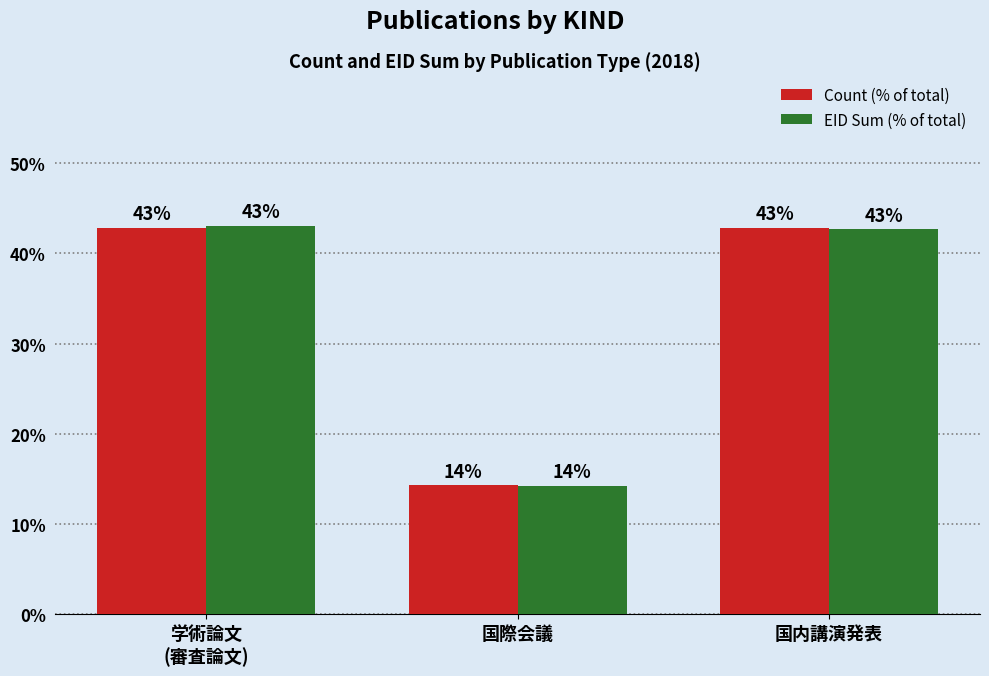

What is the difference between the second highest and minimum values in the EID Sum (% of total) series?

28.5